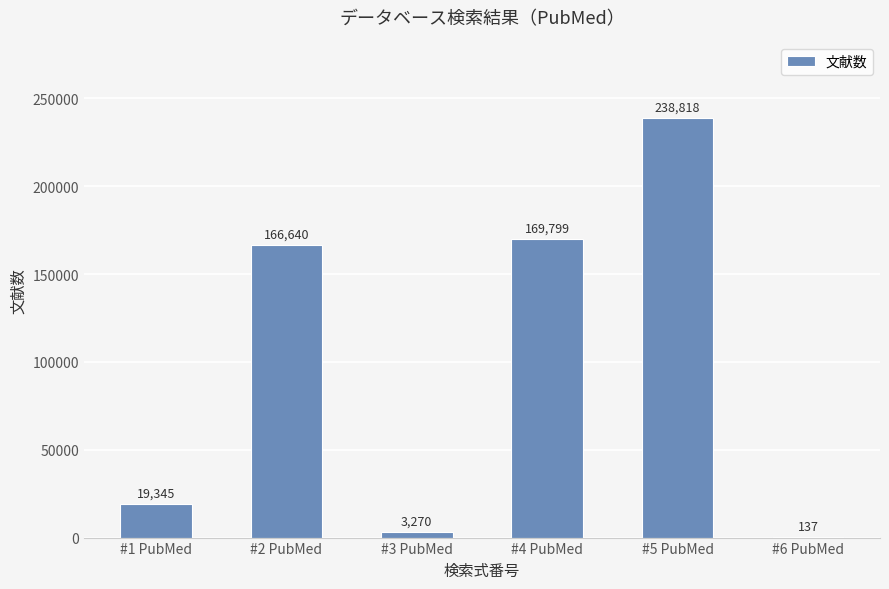

How many categories are shown in the chart?

6